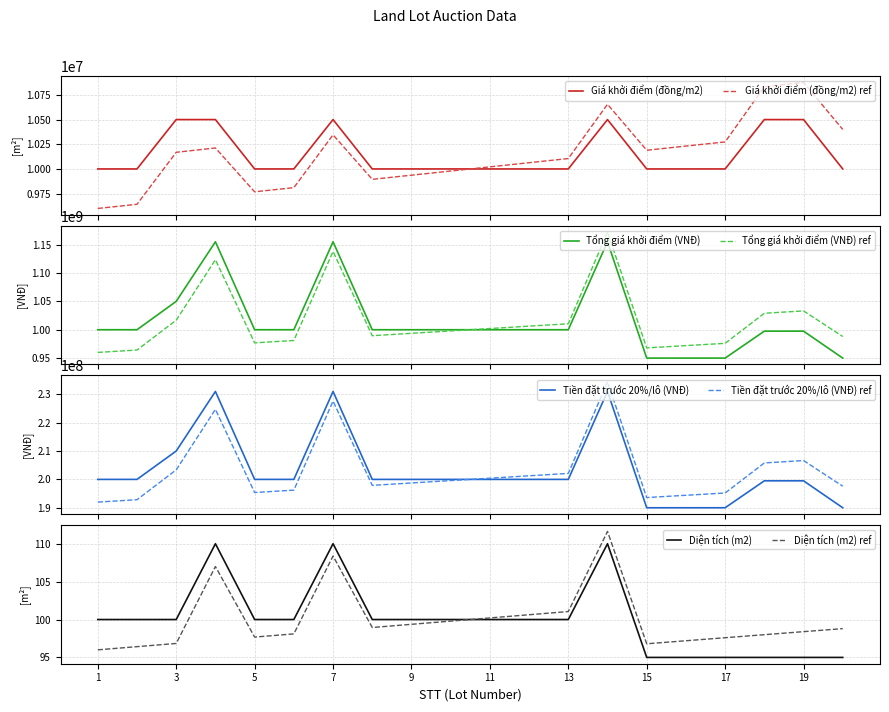

Which label corresponds to the largest value in the chart?

4